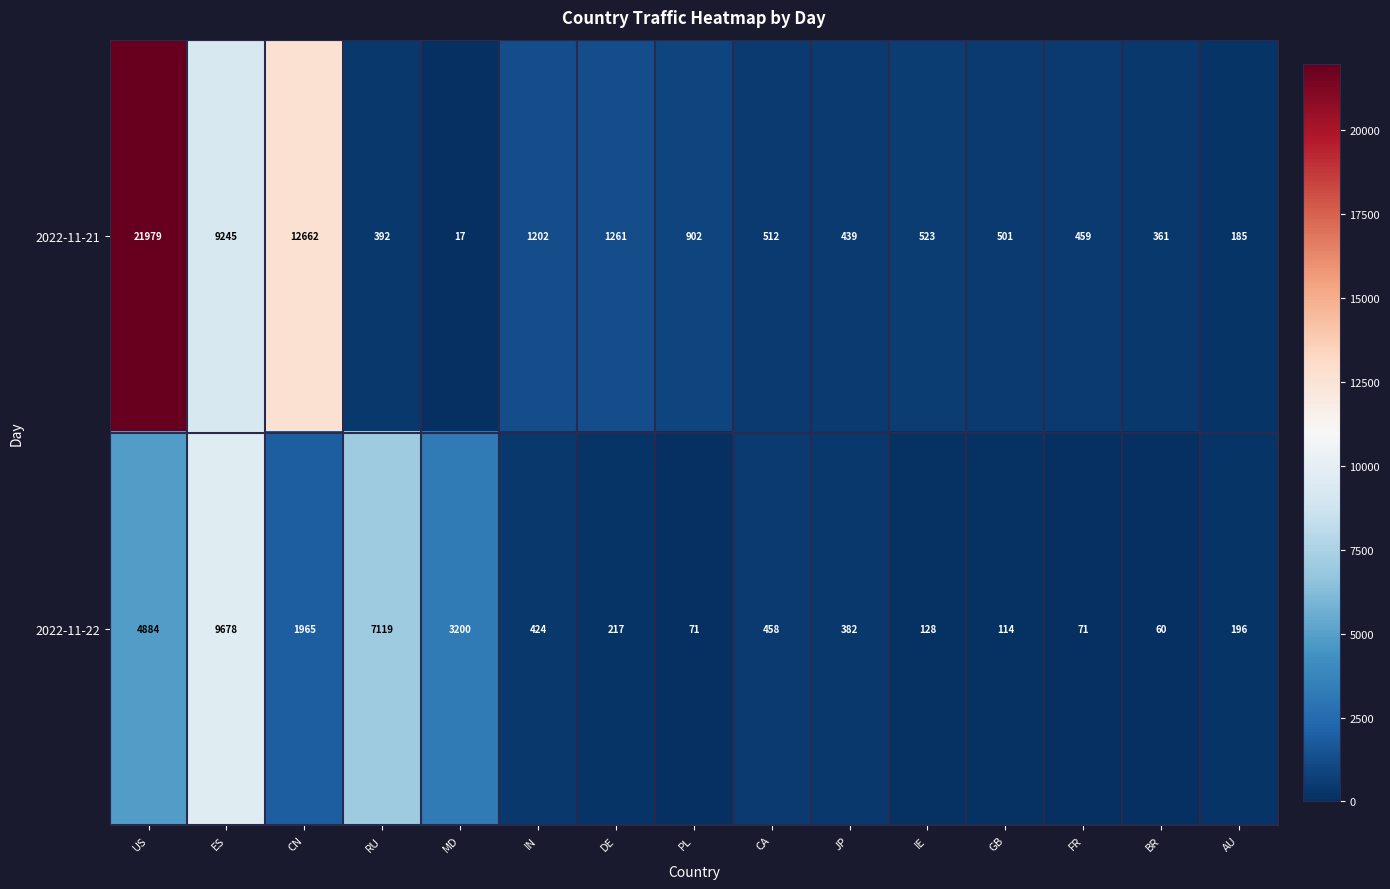

Which series has the largest total across all categories?

2022-11-21